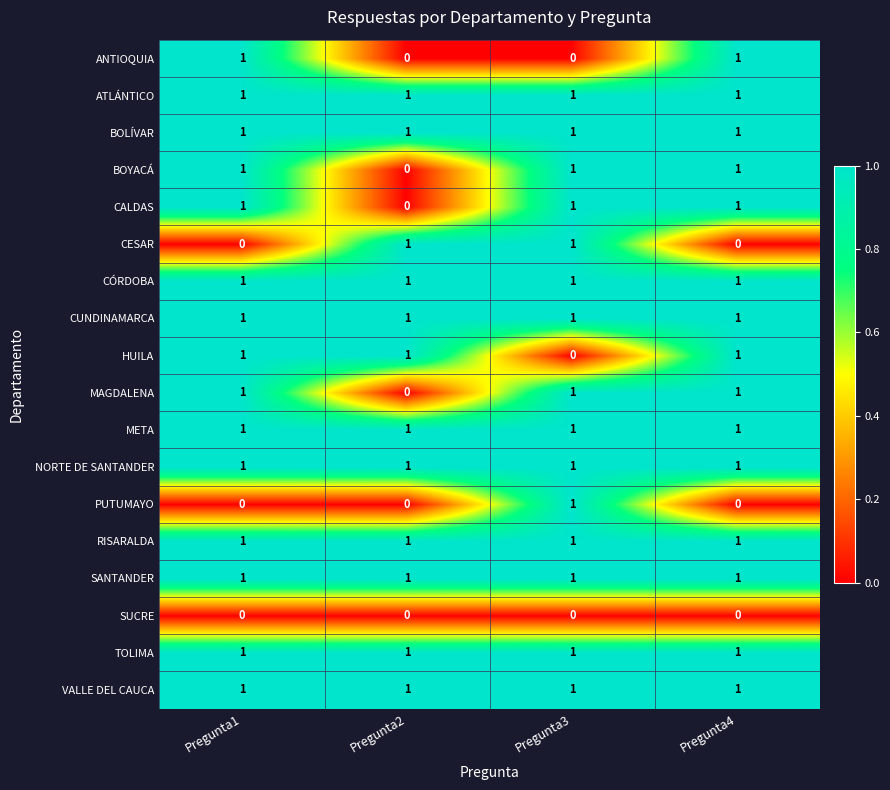

Is the value of PUTUMAYO at Pregunta2 greater than the value of VALLE DEL CAUCA at Pregunta4?

No